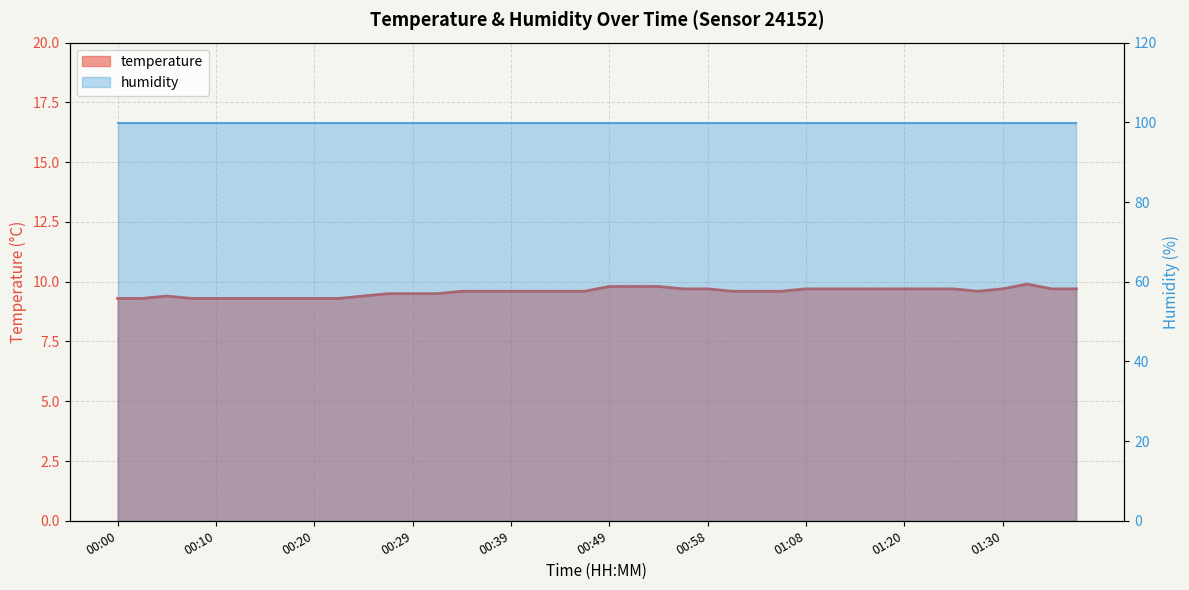

Rank the categories by value from lowest to highest.

00:00, 00:03, 00:07, 00:10, 00:12, 00:15, 00:17, 00:20, 00:22, 00:05, 00:24, 00:27, 00:29, 00:32, 00:34, 00:37, 00:39, 00:41, 00:44, 00:46, 01:01, 01:03, 01:06, 01:28, 00:56, 00:58, 01:08, 01:11, 01:13, 01:18, 01:20, 01:23, 01:25, 01:30, 01:35, 01:37, 00:49, 00:51, 00:54, 01:33